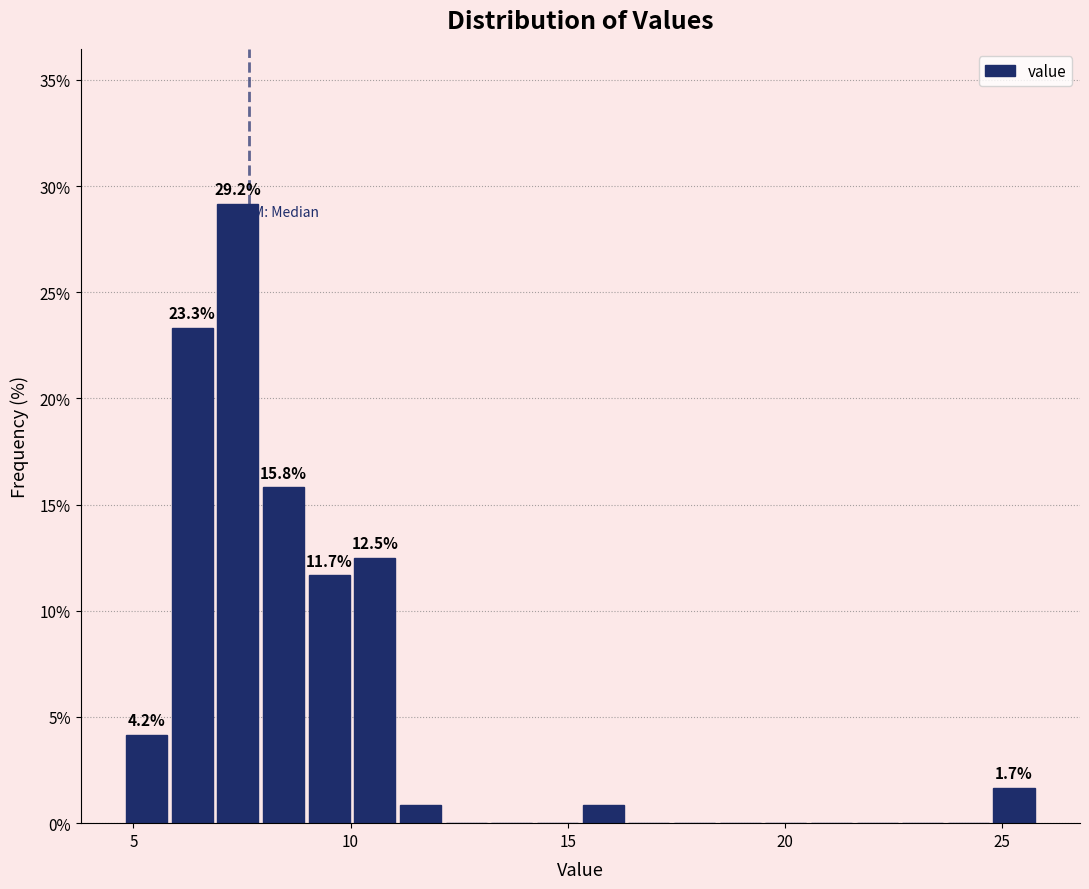

Read against the x-axis, roughly where is the centre of the tallest bar?

7.5